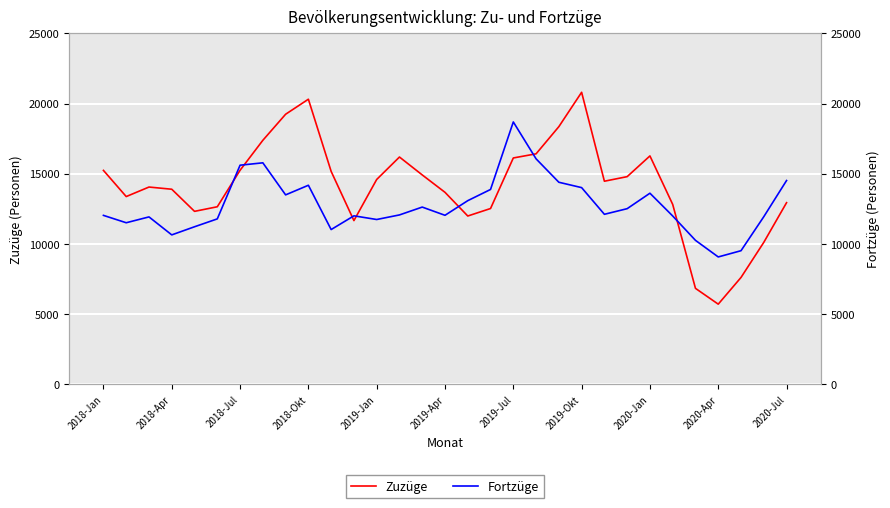

Is it true that Fortzüge equals 11998 at 11?

True